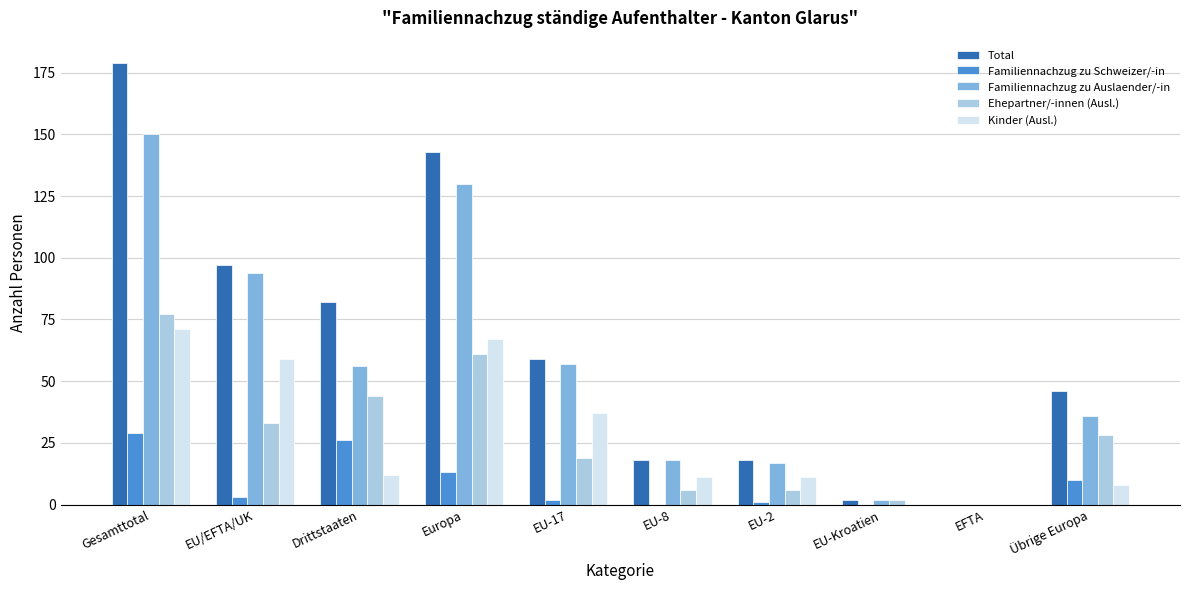

How many data points does each series have?

10